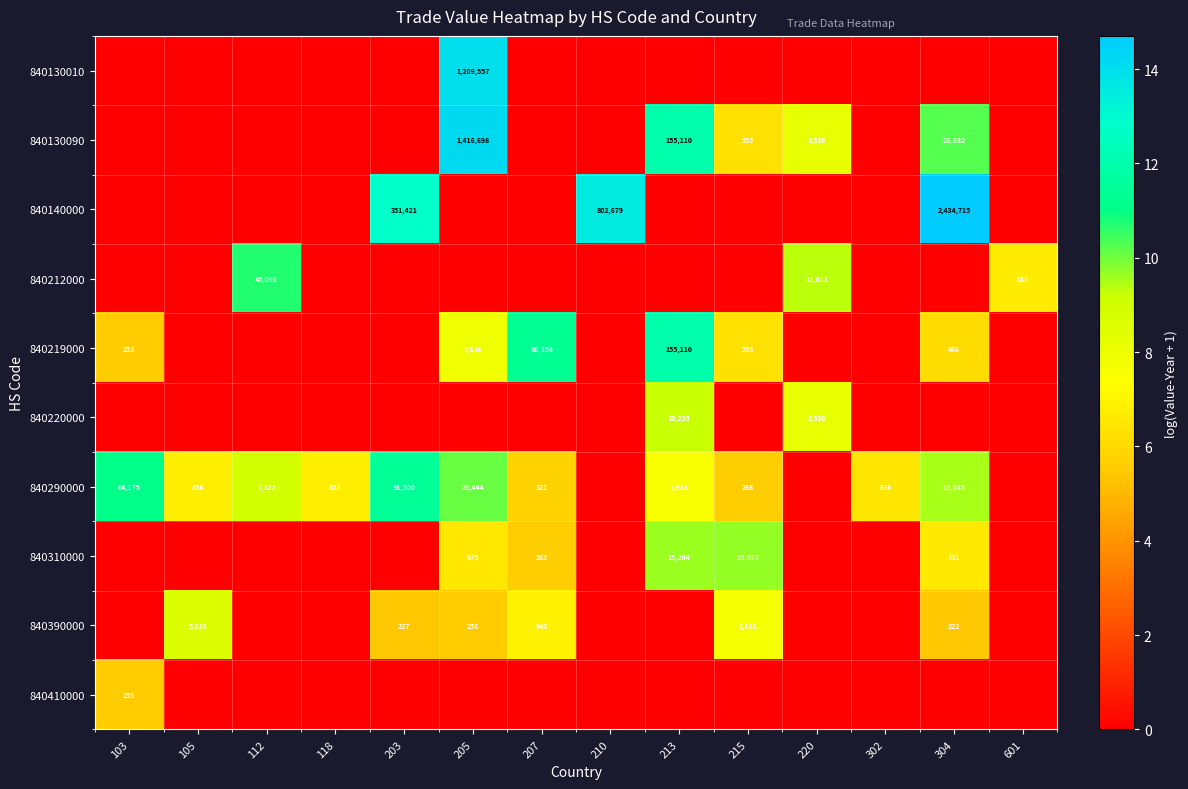

At which category is the sum across all series the highest?

205